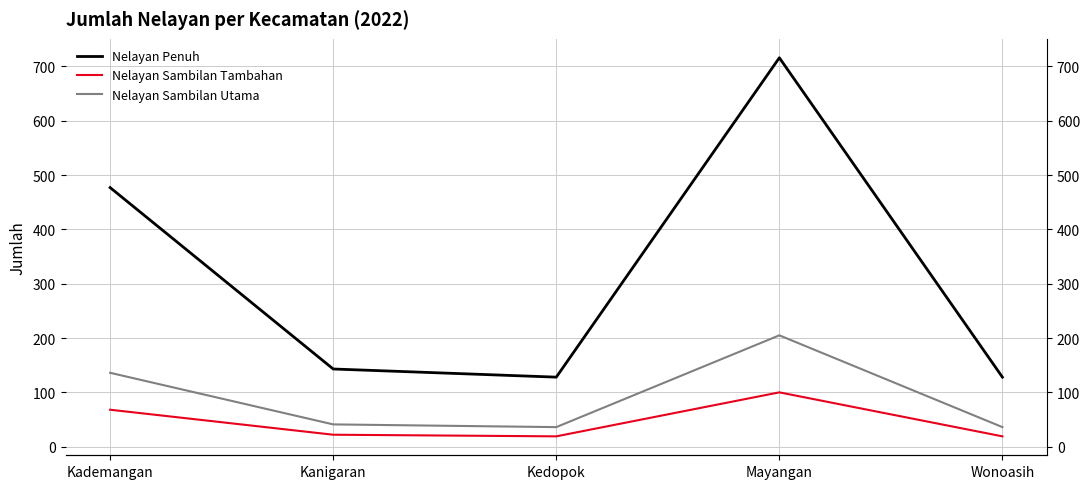

What is the label of the 1st point from the right?

Wonoasih